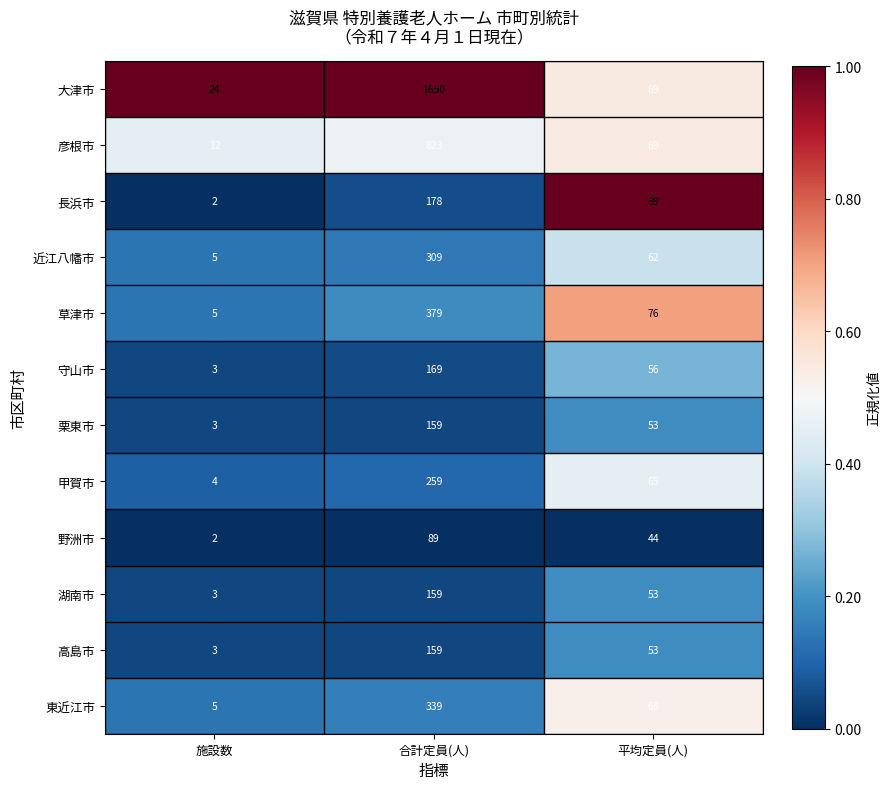

What is the spread (max minus min) of values at 施設数?

22